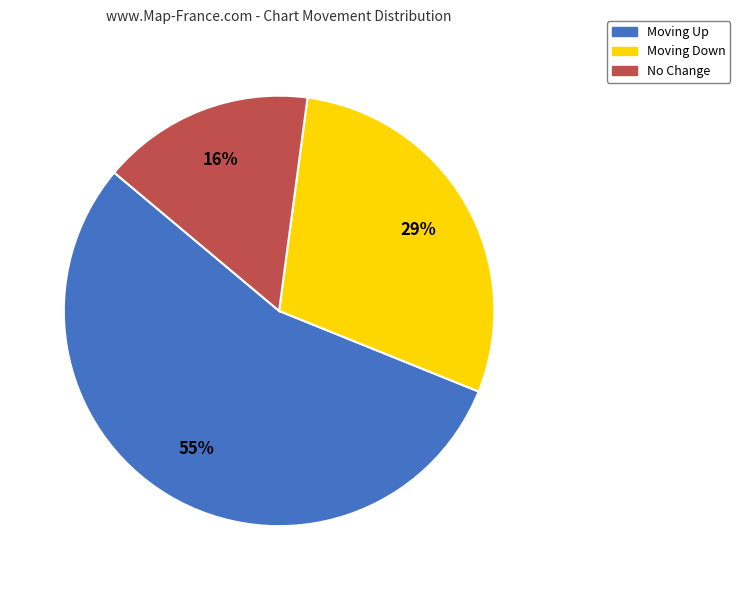

To the nearest percent, what is the average slice percentage?

33%